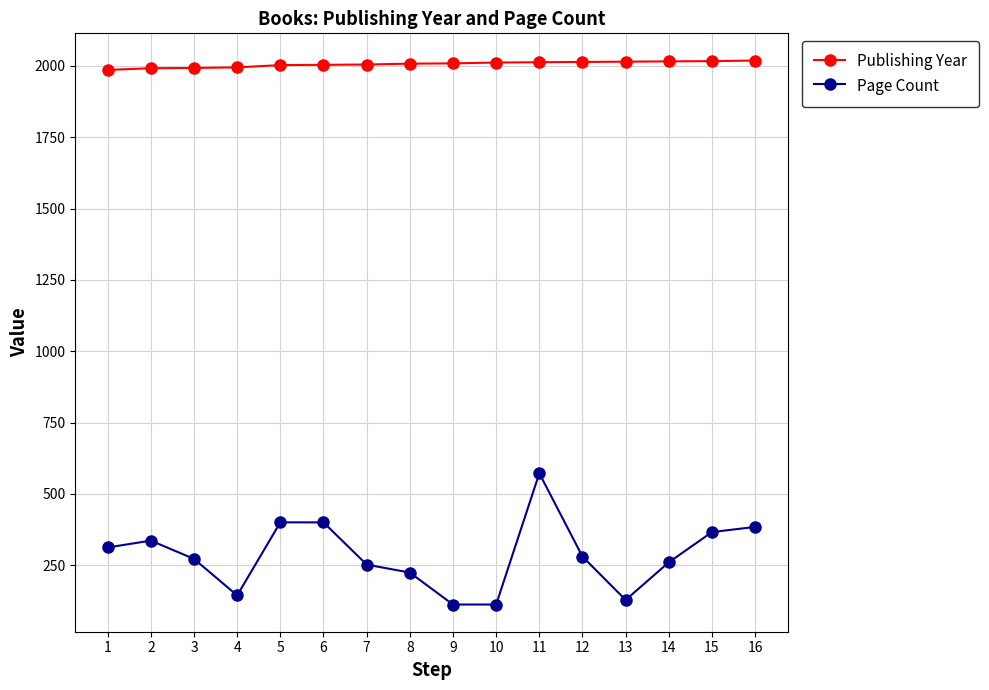

At 8, list the series in order from largest to smallest.

Publishing Year, Page Count